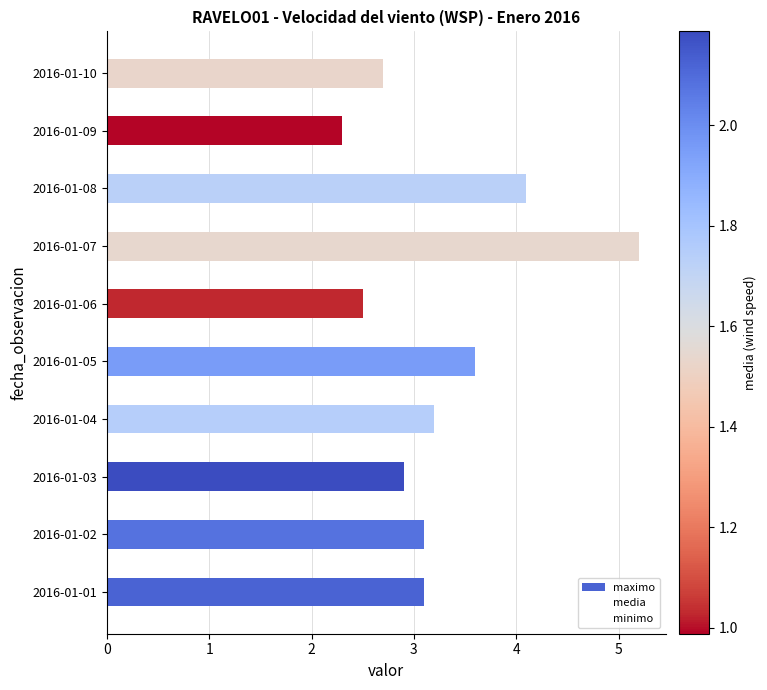

How many values are below 3?

4